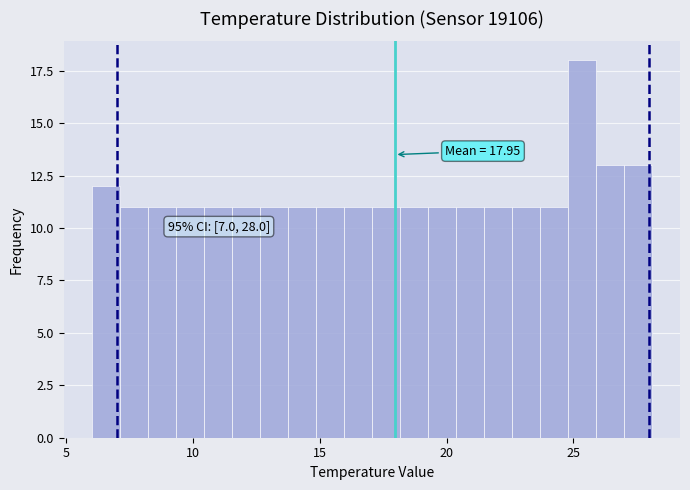

Around what value on the x-axis is the tallest bar? Give the approximate position of its centre, as read against the axis.

25.5